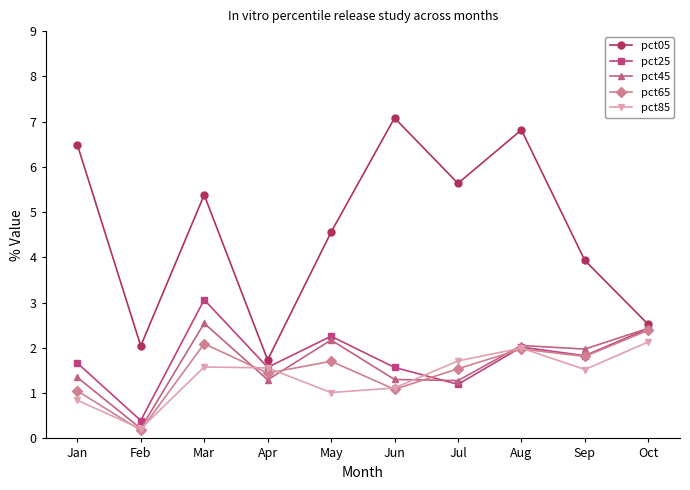

What is the total value across all series at May?

11.7